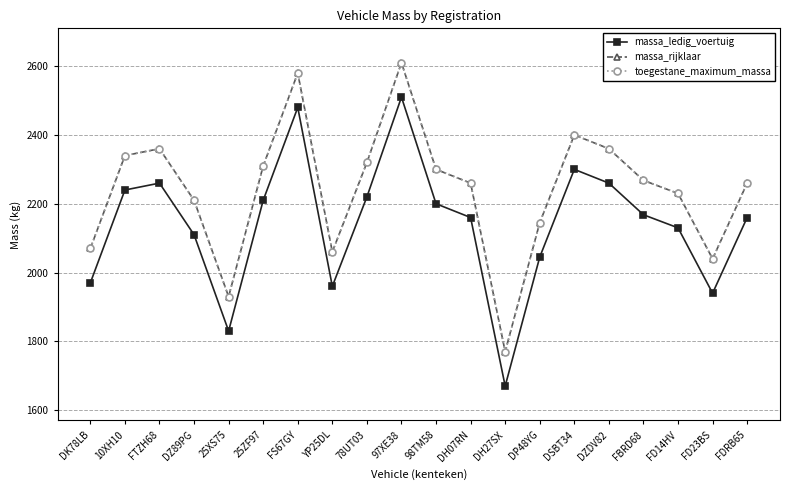

The value of toegestane_maximum_massa at FBRD68 is 2268. True or false?

True